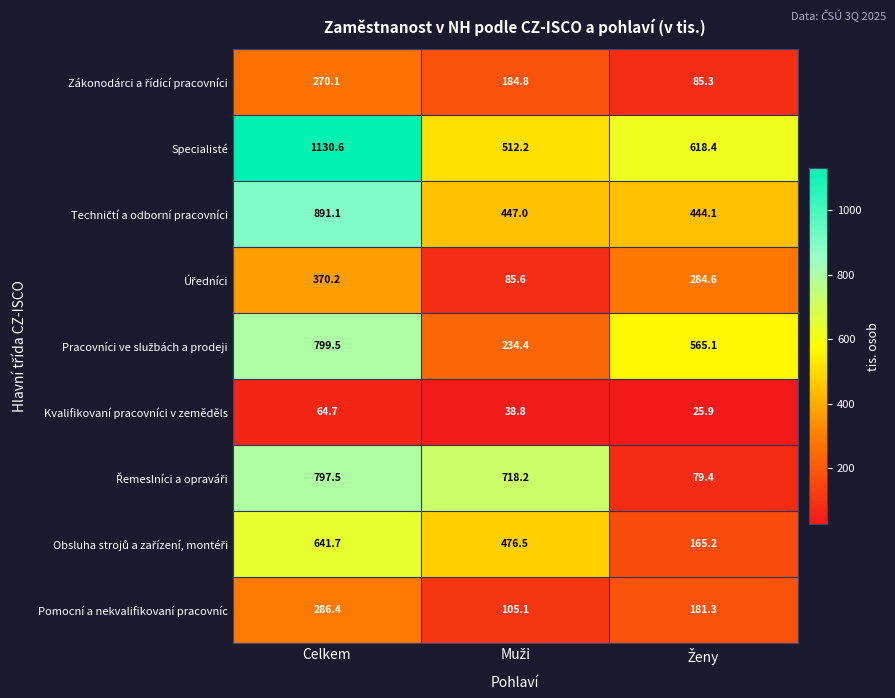

How many distinct data groups are displayed?

9